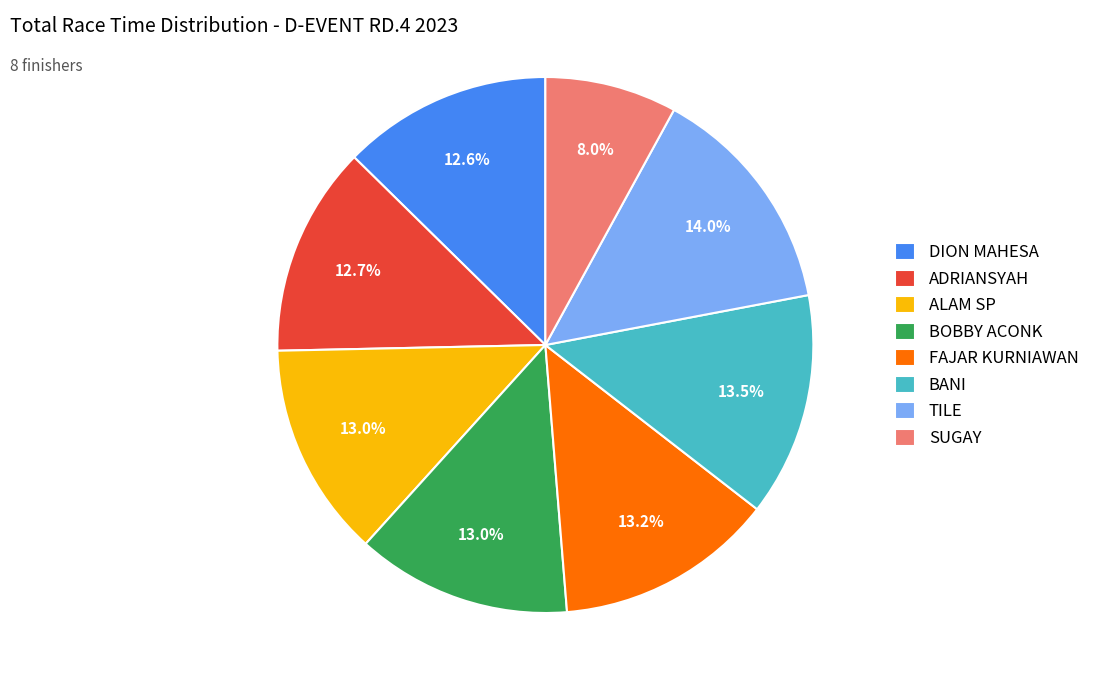

Is it true that SUGAY is 13% of the pie?

False